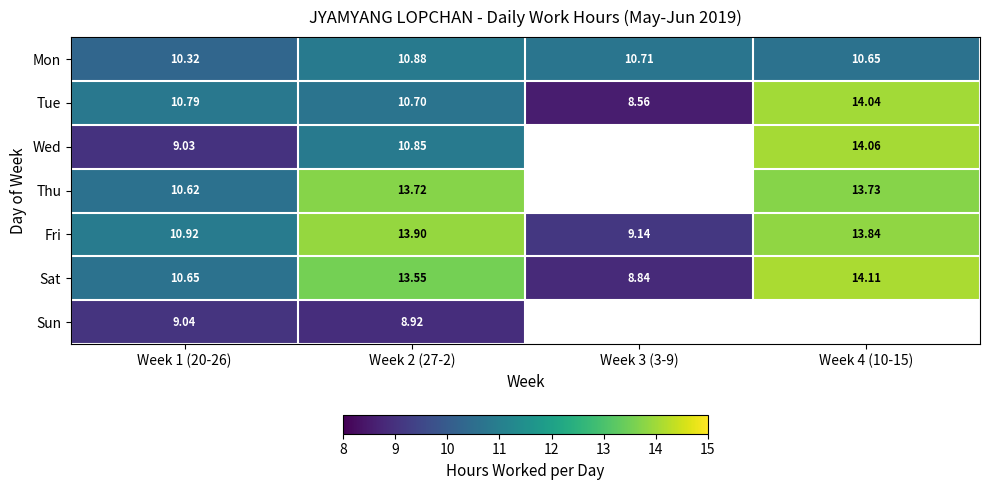

What is the difference between the maximum and minimum values in the Tue series?

5.5